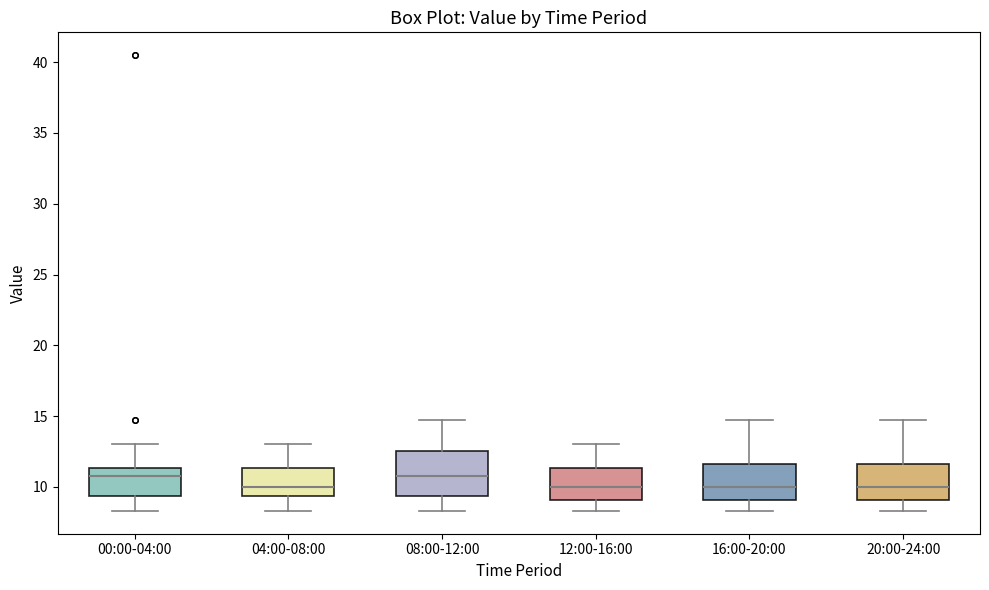

Where does the median line of the box for 12:00-16:00 sit on the y-axis? The values are not printed on the chart, so give them approximately, as read against the axis.

10.0